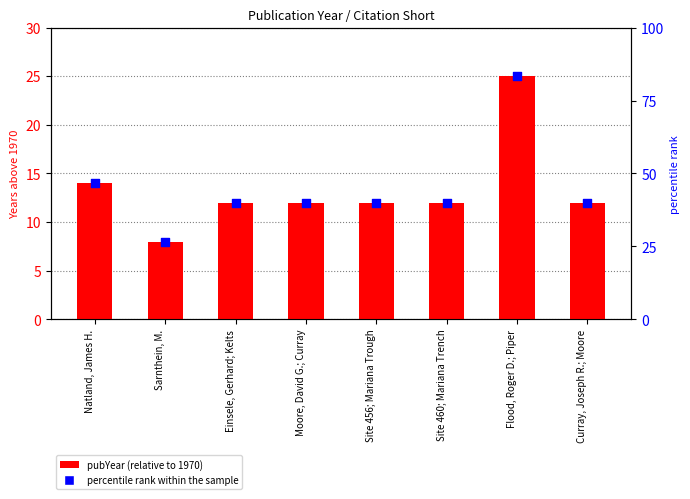

Which series has the widest spread of Y values?

percentile rank within the sample